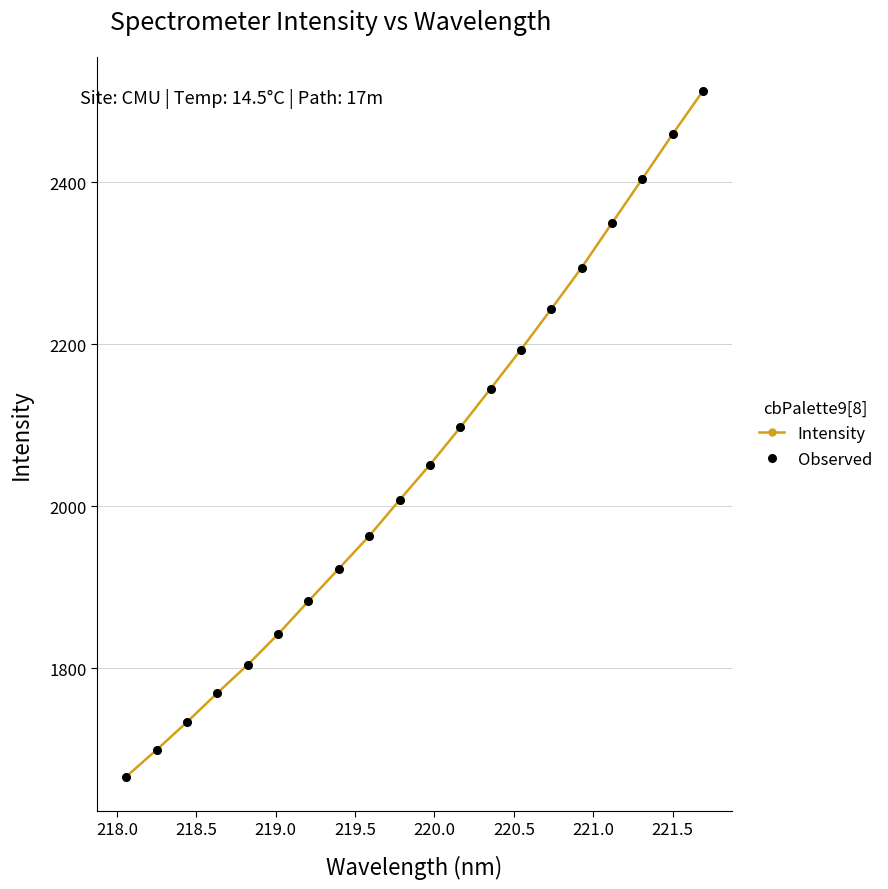

What is the minimum value shown in the chart?

1666.4